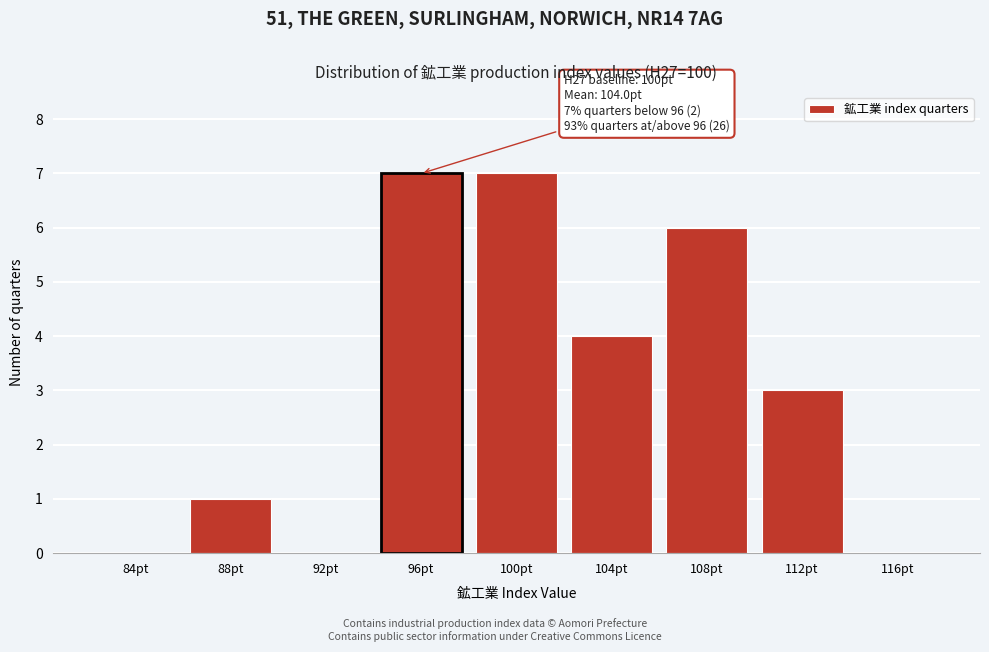

Reading left to right, extract all data points from this chart.

84pt=0	88pt=1	92pt=0	96pt=7	100pt=7	104pt=4	108pt=6	112pt=3	116pt=0